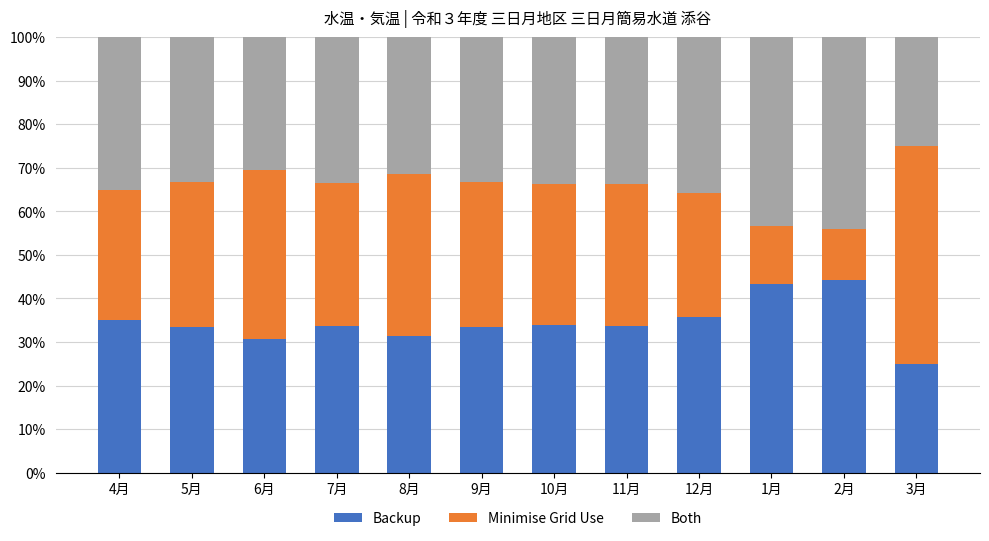

What is the difference between the second highest and minimum values in the Backup series?

18.3